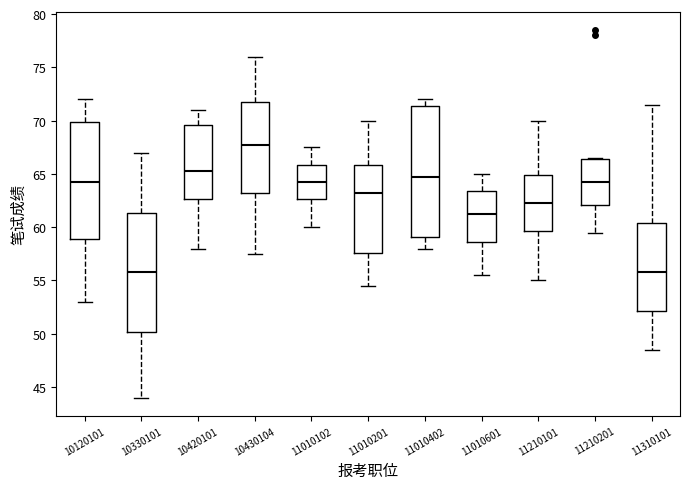

Reading left to right, transcribe this box plot: for each box, give where its median line is, the range the box spans, and where its two whiskers end, as read against the y-axis. The values are not printed on the chart, so give them approximately, as read against the axis.

10120101: median 64.5, box 59.0 to 70.0, whiskers 53.0 to 72.0
10330101: median 56.0, box 50.0 to 61.5, whiskers 44.0 to 67.0
10420101: median 65.5, box 62.5 to 69.5, whiskers 58.0 to 71.0
10430104: median 68.0, box 63.5 to 72.0, whiskers 57.5 to 76.0
11010102: median 64.5, box 62.5 to 66.0, whiskers 60.0 to 67.5
11010201: median 63.5, box 57.5 to 66.0, whiskers 54.5 to 70.0
11010402: median 65.0, box 59.0 to 71.5, whiskers 58.0 to 72.0
11010601: median 61.5, box 58.5 to 63.5, whiskers 55.5 to 65.0
11210101: median 62.5, box 59.5 to 65.0, whiskers 55.0 to 70.0
11210201: median 64.5, box 62.0 to 66.5, whiskers 59.5 to 66.5
11310101: median 56.0, box 52.0 to 60.5, whiskers 48.5 to 71.5